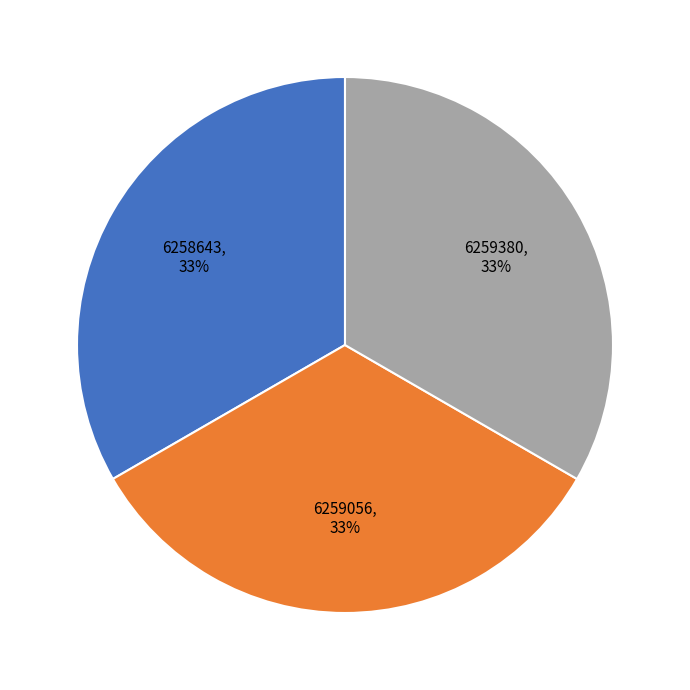

To the nearest percent, what is the average slice percentage?

33%